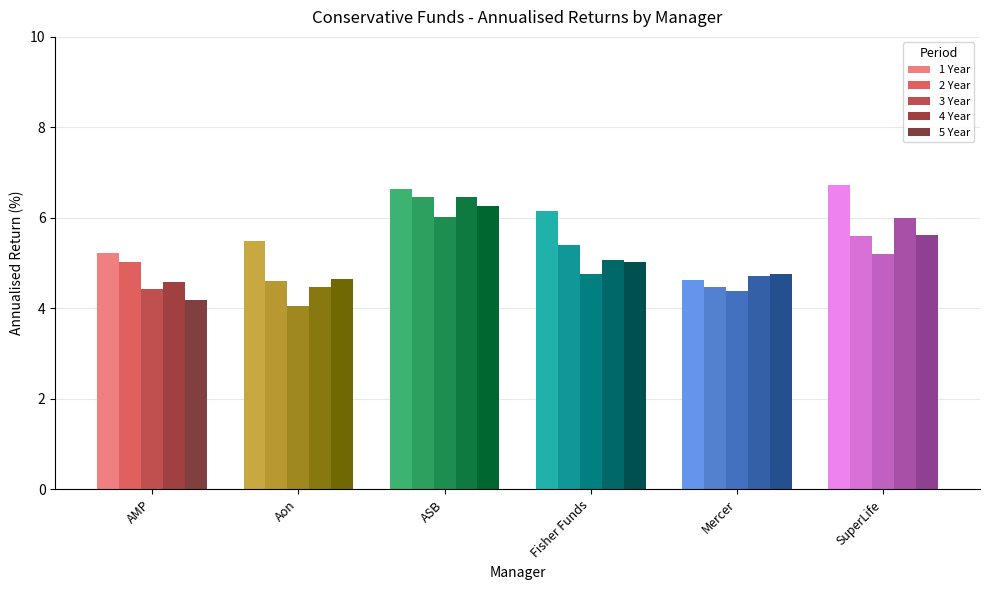

Rank the series by their maximum value, from lowest to highest.

3 Year, 5 Year, 2 Year, 4 Year, 1 Year